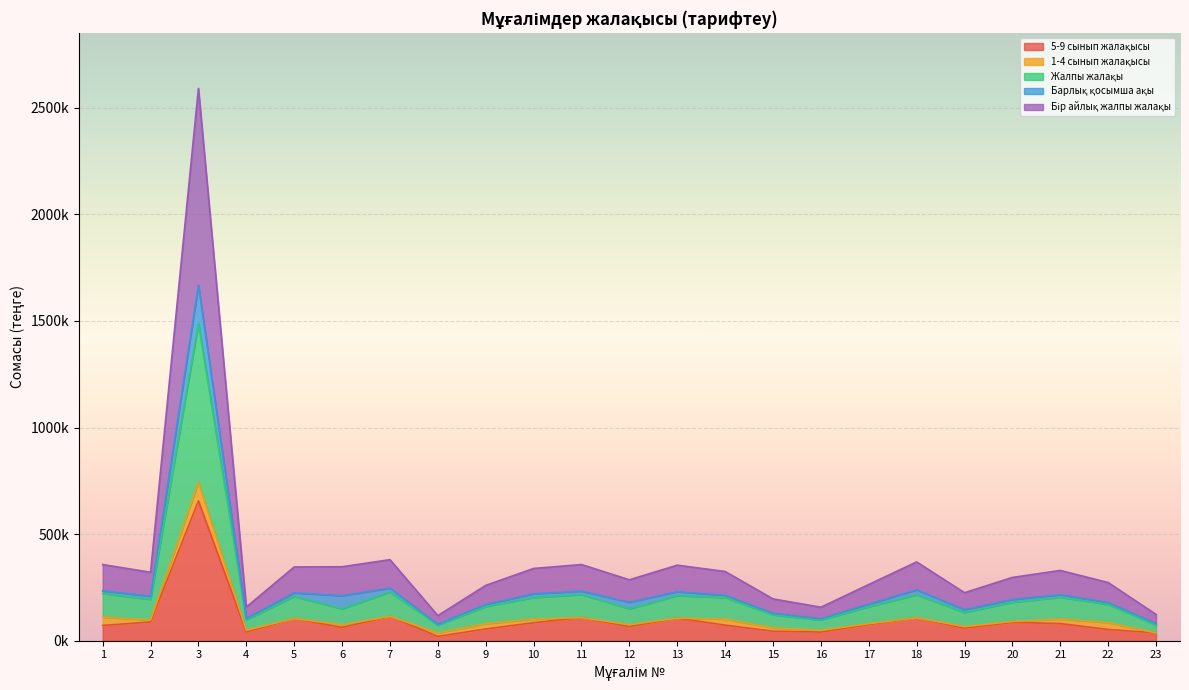

True or false: Жалпы жалақы and 5-9 сынып жалақысы cross at least once.

False